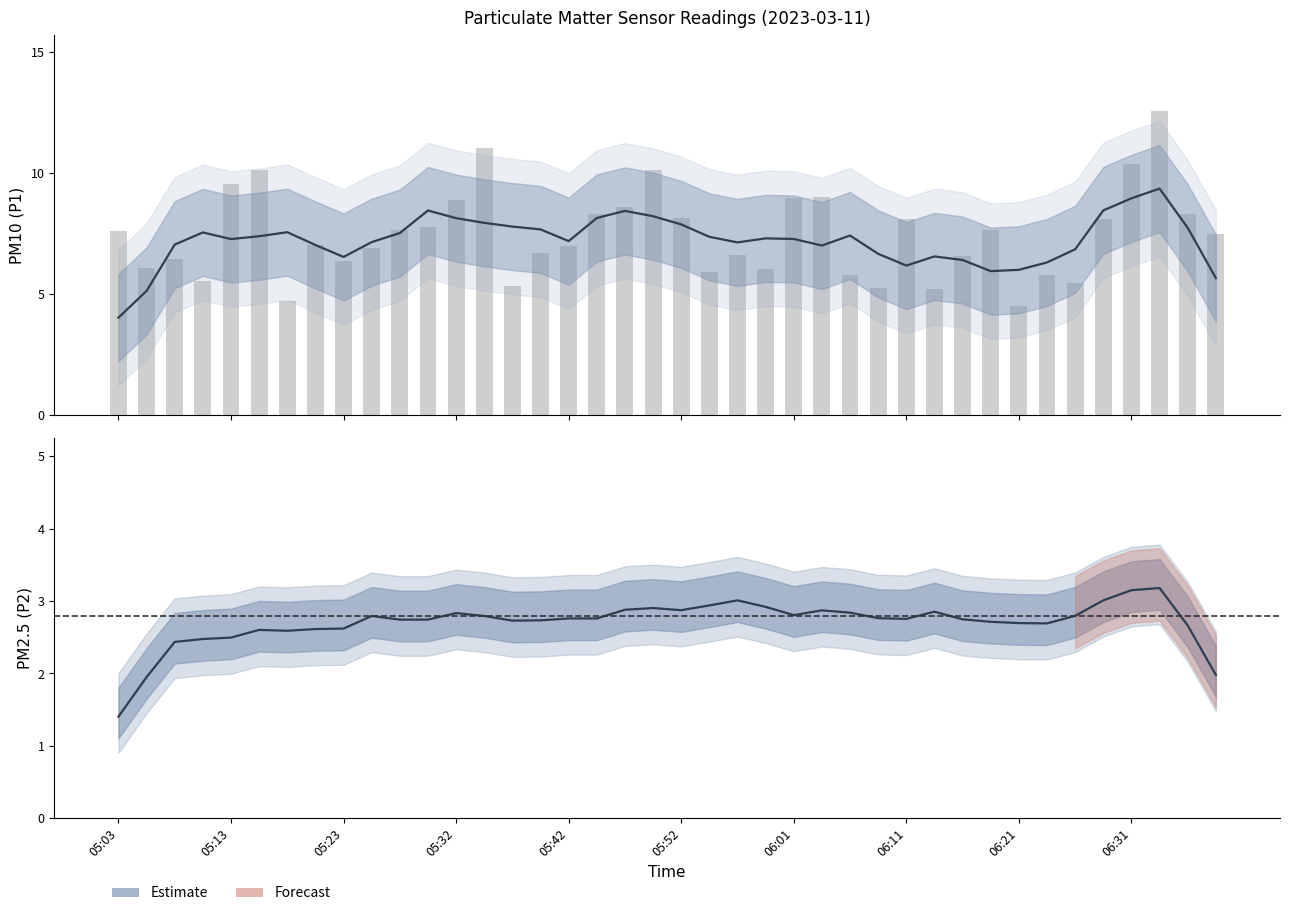

What is the difference between the second highest and minimum values in the P1 mean series?

4.9